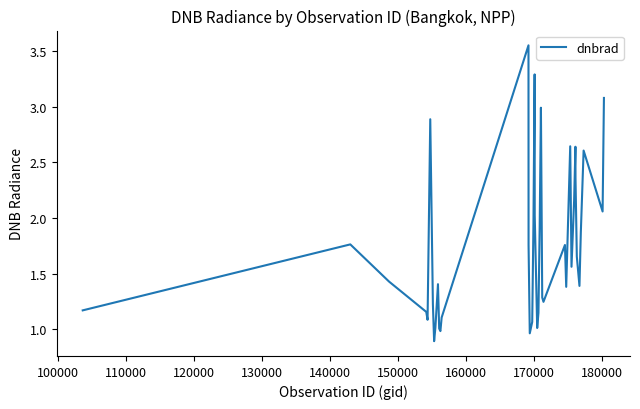

What is the minimum value shown in the chart?

0.9